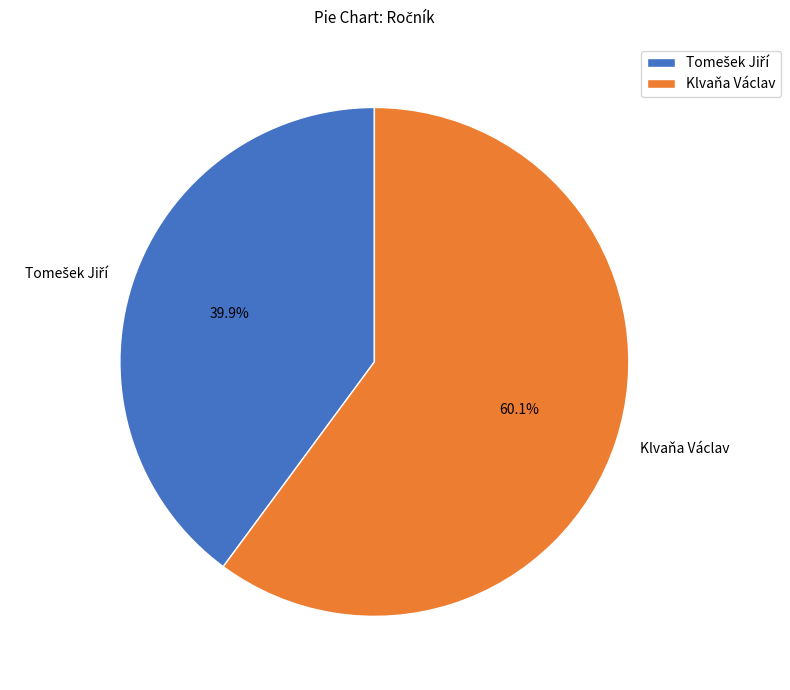

How many slices are in this pie chart?

2